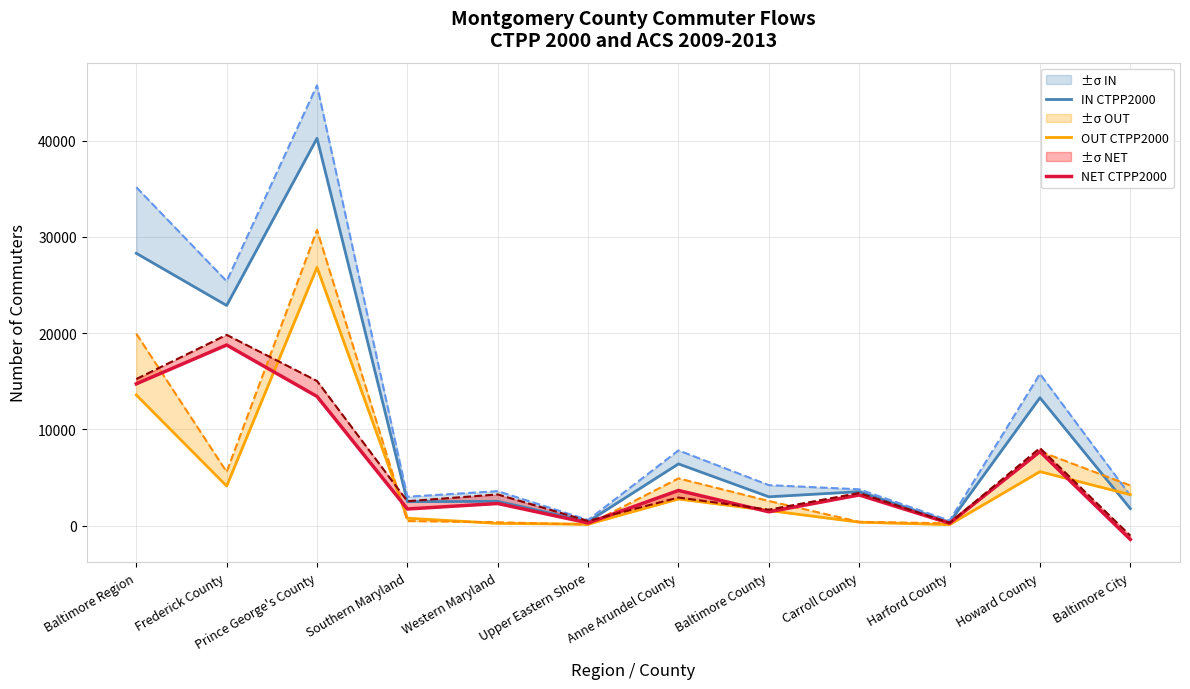

How many interior local peaks does the IN CTPP2000 series have?

5